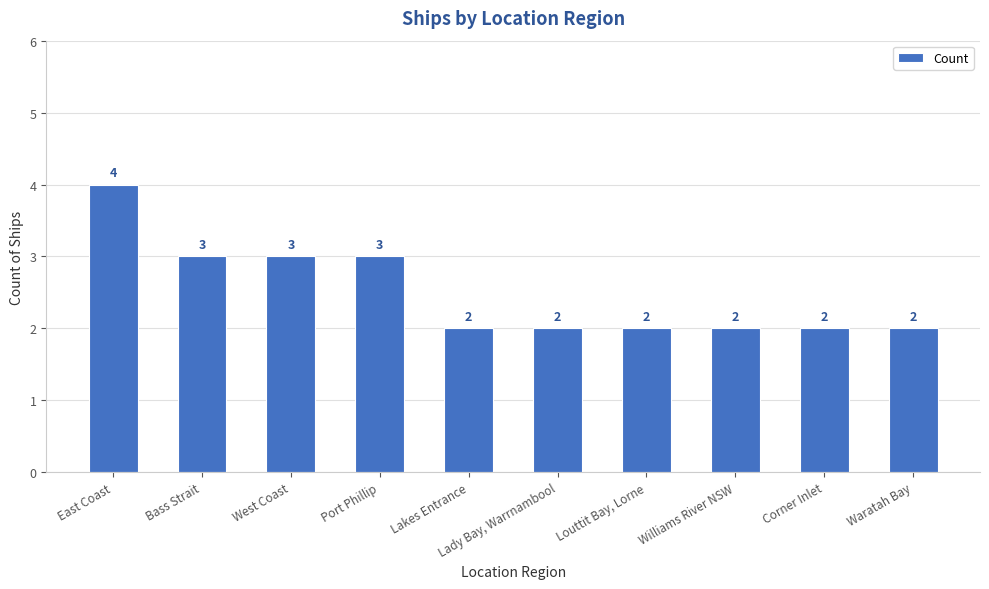

Reading left to right, list all the values displayed in this chart.

4	3	3	3	2	2	2	2	2	2